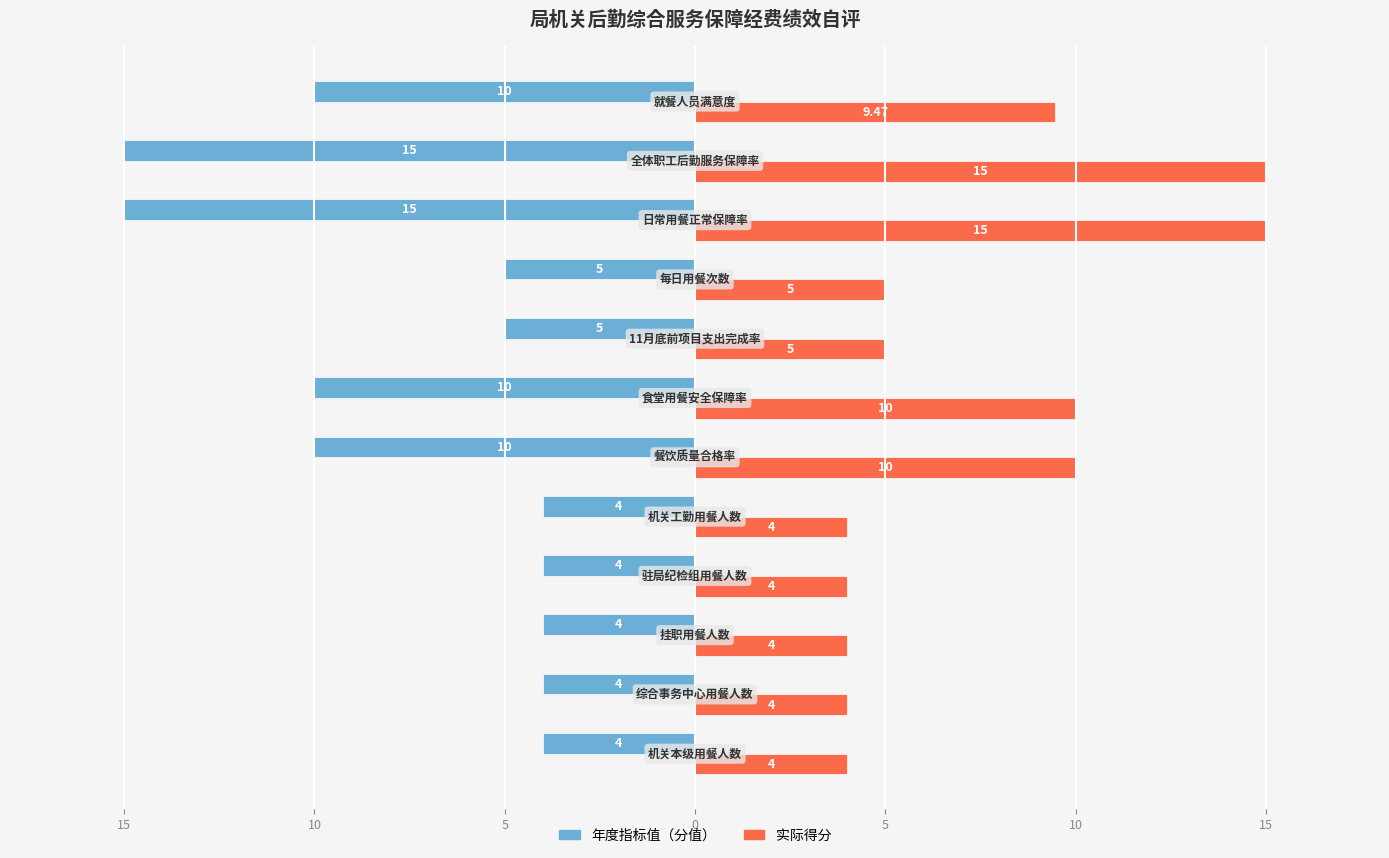

What are all the series names shown in the legend?

年度指标值（分值）, 实际得分